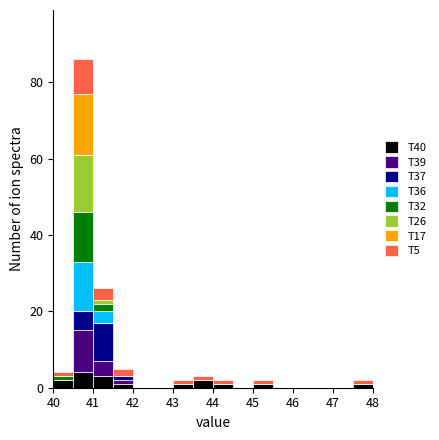

Reading left to right, transcribe this chart: for each stacked bar, give the range it covers on the x-axis and its total height. The values are not printed on the chart, so give them approximately, as read against the axis.

40.0 to 40.5: 4
40.5 to 41.0: 86
41.0 to 41.5: 26
41.5 to 42.0: 6
42.0 to 42.5: 0
42.5 to 43.0: 0
43.0 to 43.5: 2
43.5 to 44.0: 4
44.0 to 44.5: 2
44.5 to 45.0: 0
45.0 to 45.5: 2
45.5 to 46.0: 0
46.0 to 46.5: 0
46.5 to 47.0: 0
47.0 to 47.5: 0
47.5 to 48.0: 2